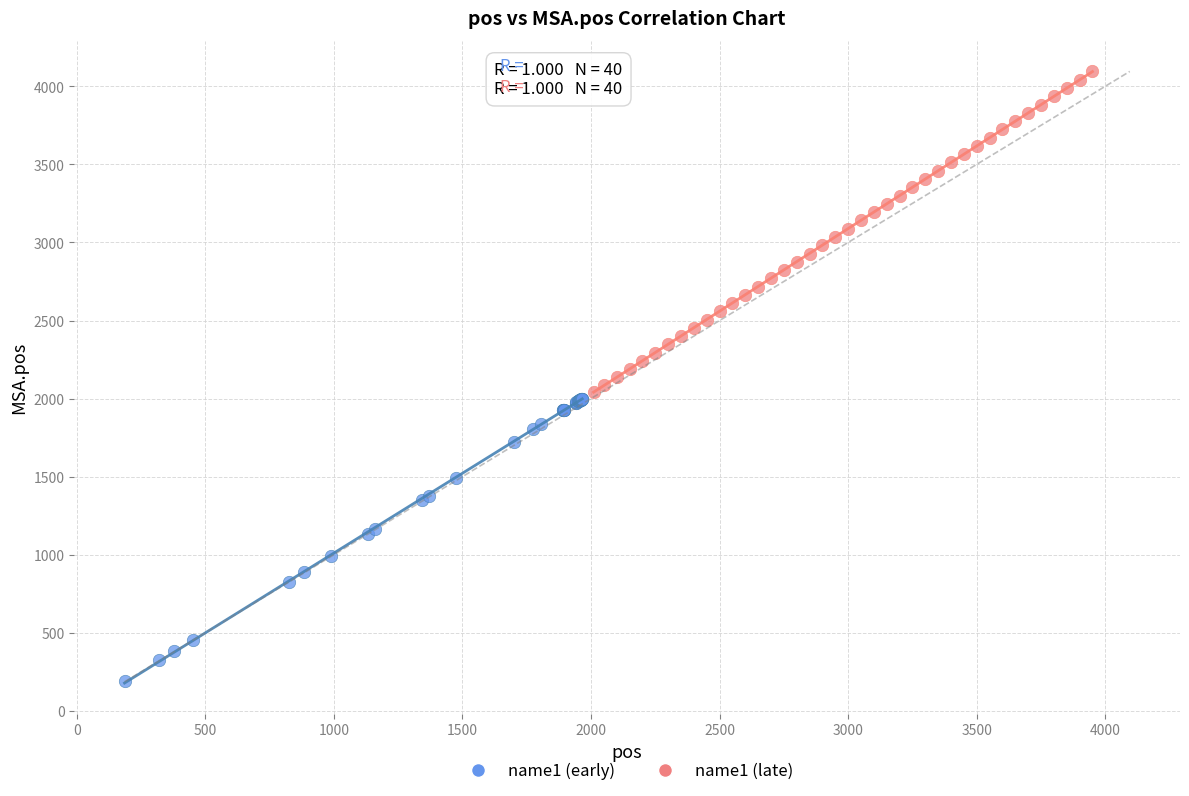

Which series contains the lowest Y value?

name1 (early)